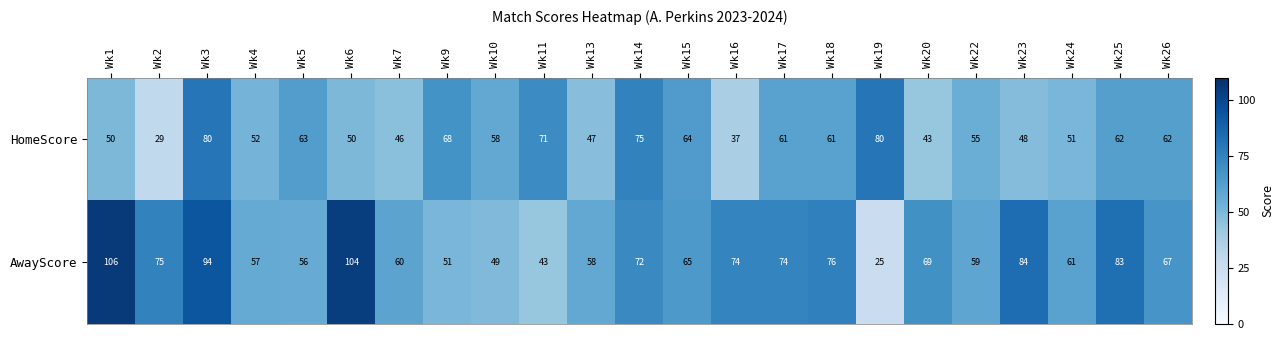

At which category does the chart reach its peak across all series?

Wk1